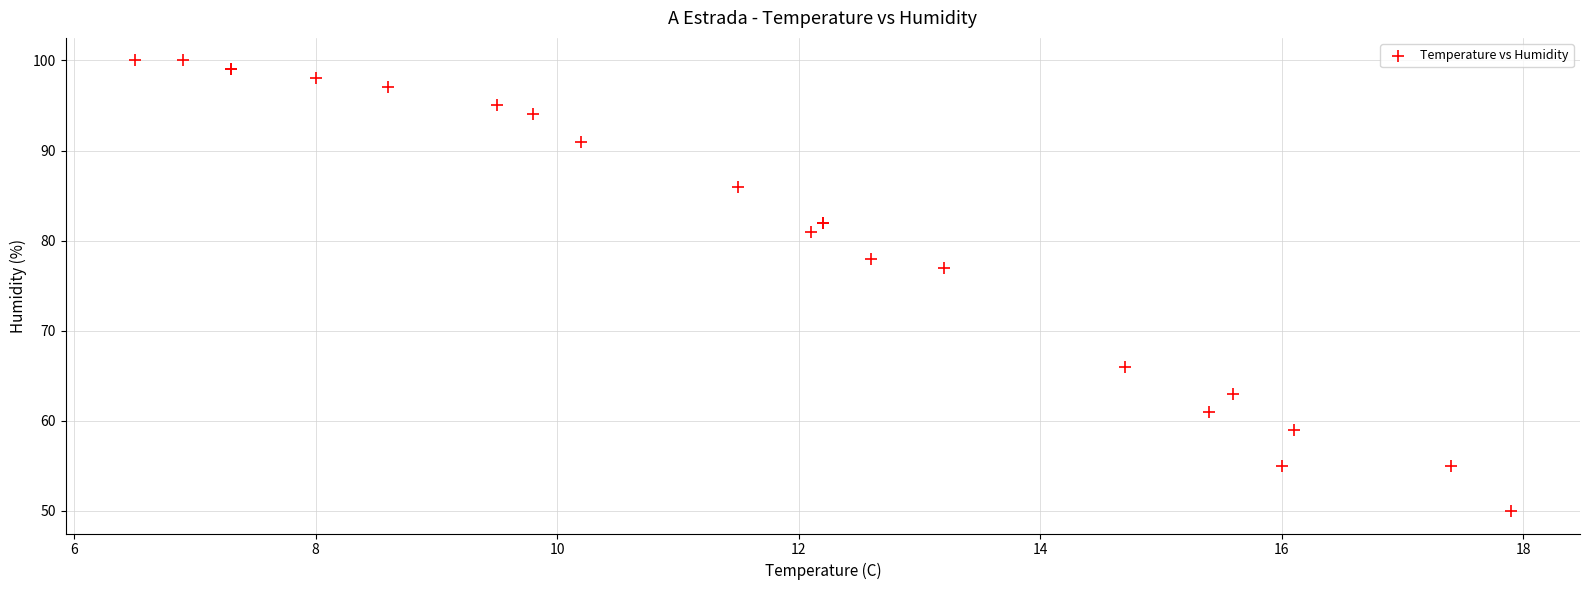

What Y value in the scatter plot is closest to 75?

77